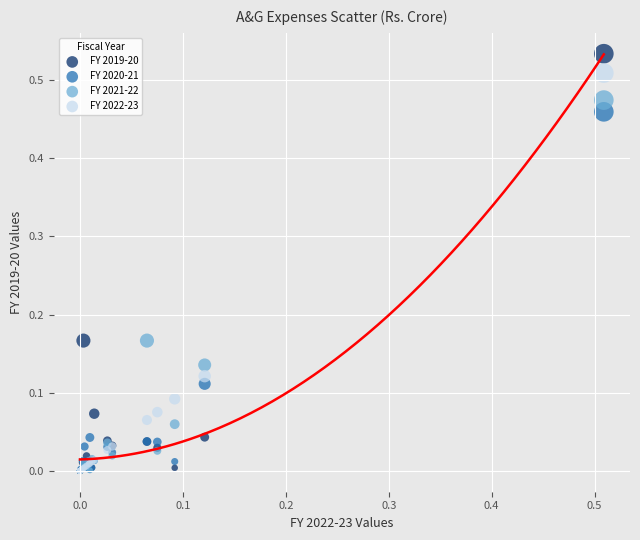

Which series has the widest spread of Y values?

FY 2019-20